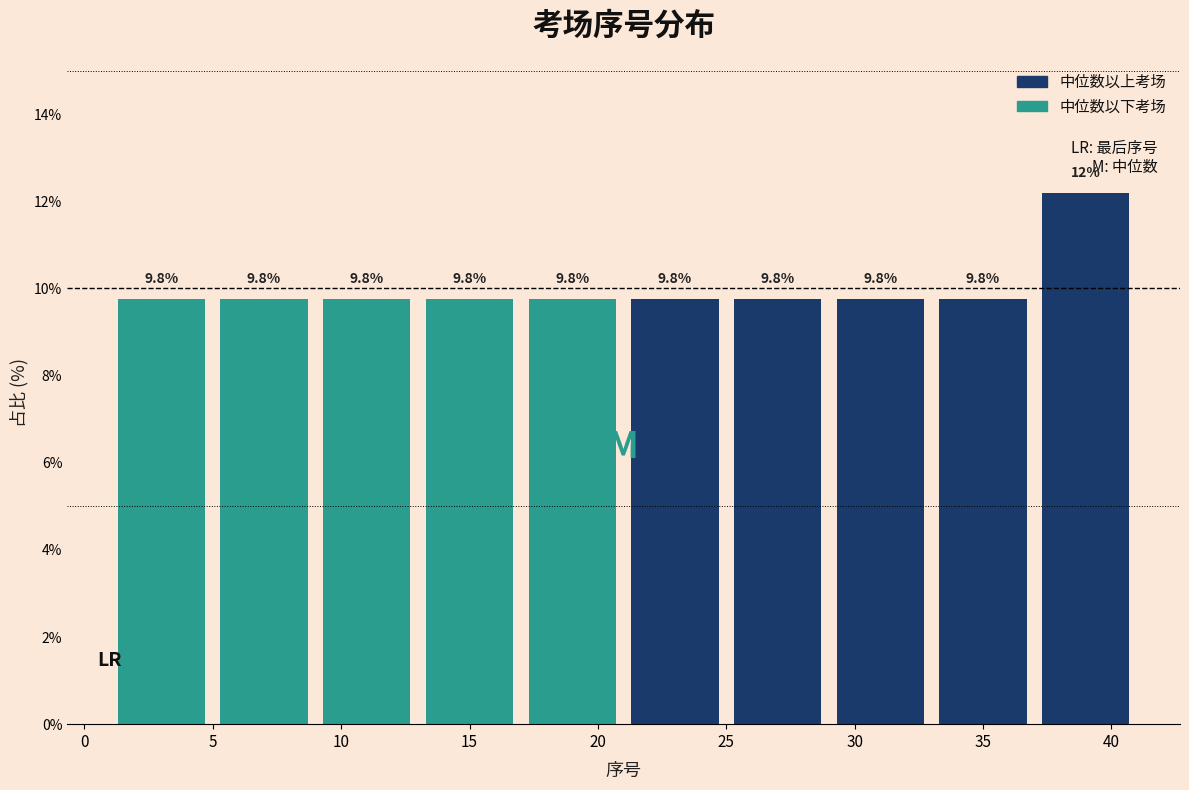

Over which range of the x-axis is the bar tallest?

37 to 41